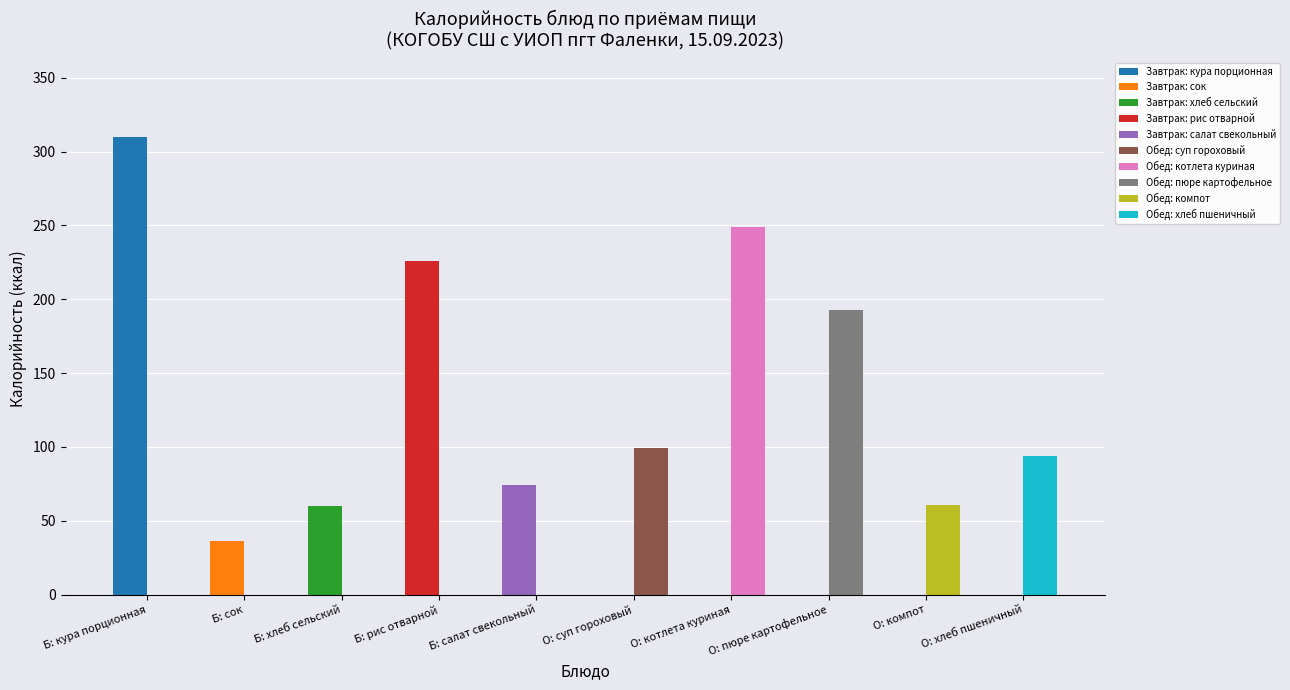

Rank the series at хлеб сельский/котлета from highest to lowest value.

Обед, Завтрак